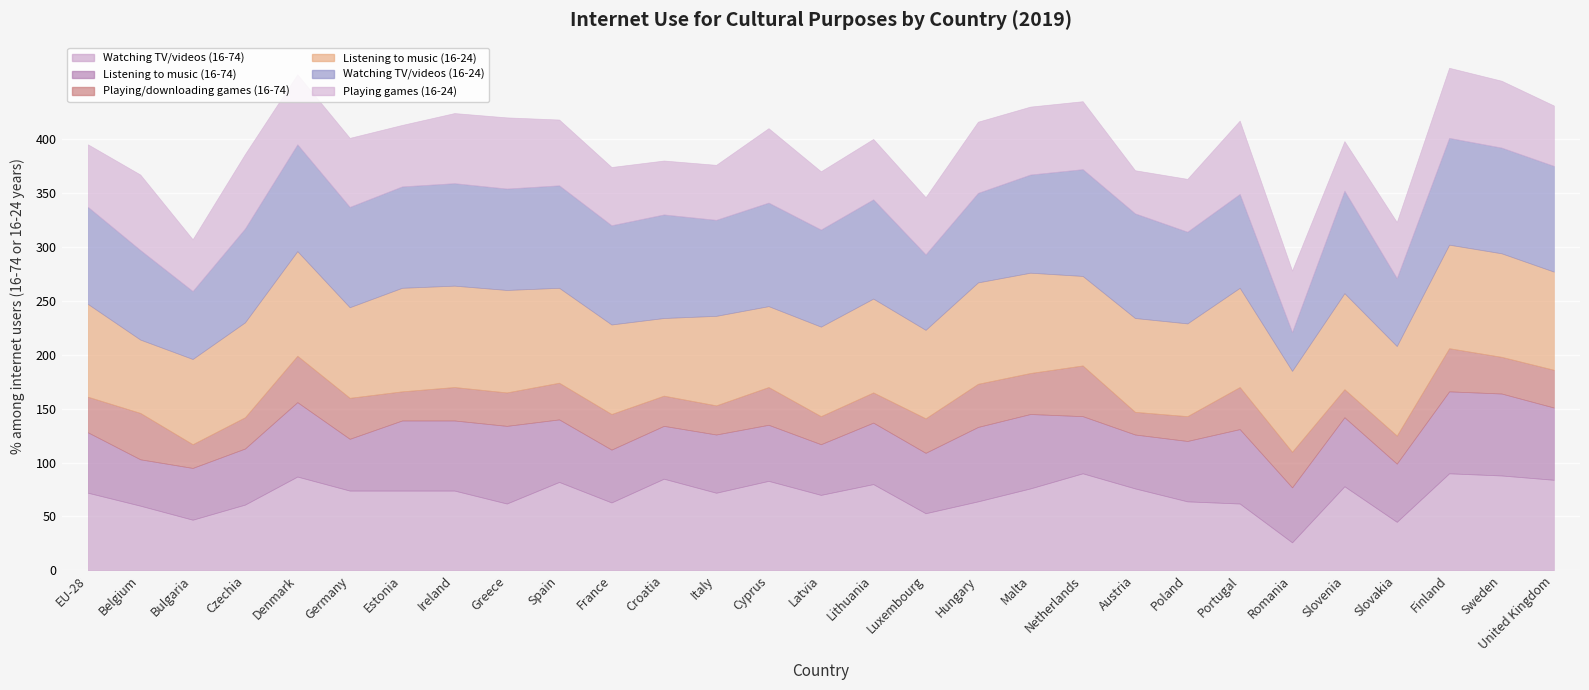

Reading right to left, extract all data points from this chart.

Watching TV/videos (16-74): United Kingdom=84	Sweden=88	Finland=90	Slovakia=45	Slovenia=78	Romania=26	Portugal=62	Poland=64	Austria=76	Netherlands=90	Malta=76	Hungary=64	Luxembourg=53	Lithuania=80	Latvia=70	Cyprus=83	Italy=72	Croatia=85	France=63	Spain=82	Greece=62	Ireland=74	Estonia=74	Germany=74	Denmark=87	Czechia=61	Bulgaria=47	Belgium=60	EU-28=72
Listening to music (16-74): United Kingdom=67	Sweden=76	Finland=76	Slovakia=54	Slovenia=64	Romania=51	Portugal=69	Poland=56	Austria=50	Netherlands=53	Malta=69	Hungary=69	Luxembourg=56	Lithuania=57	Latvia=47	Cyprus=52	Italy=54	Croatia=49	France=49	Spain=58	Greece=72	Ireland=65	Estonia=65	Germany=48	Denmark=69	Czechia=52	Bulgaria=48	Belgium=43	EU-28=56
Playing/downloading games (16-74): United Kingdom=35	Sweden=34	Finland=40	Slovakia=26	Slovenia=26	Romania=33	Portugal=39	Poland=23	Austria=21	Netherlands=47	Malta=38	Hungary=40	Luxembourg=32	Lithuania=28	Latvia=26	Cyprus=35	Italy=27	Croatia=28	France=33	Spain=34	Greece=31	Ireland=31	Estonia=27	Germany=38	Denmark=43	Czechia=29	Bulgaria=22	Belgium=43	EU-28=33
Listening to music (16-24): United Kingdom=91	Sweden=96	Finland=96	Slovakia=83	Slovenia=89	Romania=75	Portugal=92	Poland=86	Austria=87	Netherlands=83	Malta=93	Hungary=94	Luxembourg=82	Lithuania=87	Latvia=83	Cyprus=75	Italy=83	Croatia=72	France=83	Spain=88	Greece=95	Ireland=94	Estonia=96	Germany=84	Denmark=97	Czechia=88	Bulgaria=79	Belgium=68	EU-28=86
Watching TV/videos (16-24): United Kingdom=98	Sweden=98	Finland=99	Slovakia=63	Slovenia=95	Romania=36	Portugal=87	Poland=85	Austria=97	Netherlands=99	Malta=91	Hungary=83	Luxembourg=70	Lithuania=92	Latvia=90	Cyprus=96	Italy=89	Croatia=96	France=92	Spain=95	Greece=94	Ireland=95	Estonia=94	Germany=93	Denmark=99	Czechia=87	Bulgaria=63	Belgium=83	EU-28=90
Playing games (16-24): United Kingdom=56	Sweden=62	Finland=65	Slovakia=52	Slovenia=46	Romania=57	Portugal=68	Poland=49	Austria=40	Netherlands=63	Malta=63	Hungary=66	Luxembourg=53	Lithuania=56	Latvia=54	Cyprus=69	Italy=51	Croatia=50	France=54	Spain=61	Greece=66	Ireland=65	Estonia=57	Germany=64	Denmark=65	Czechia=69	Bulgaria=48	Belgium=70	EU-28=58